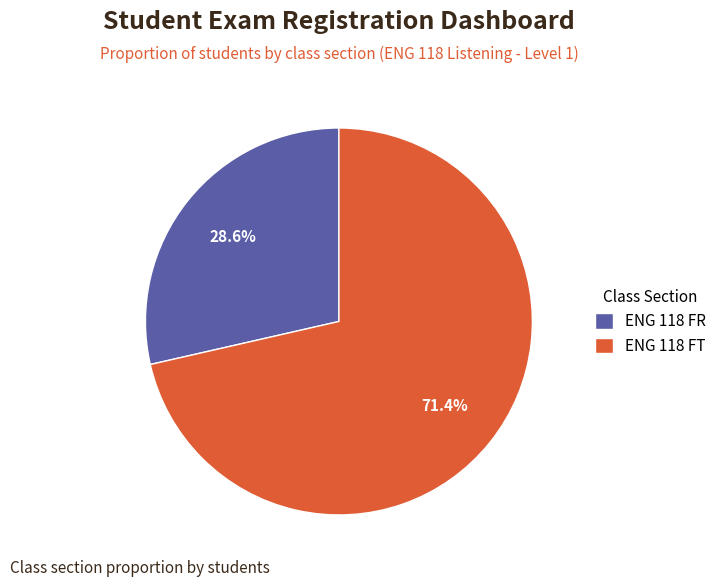

Which category has the biggest portion of the pie?

ENG 118 FT